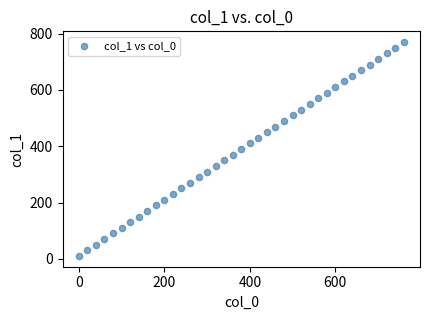

What is the range of X values (max minus min)?

760